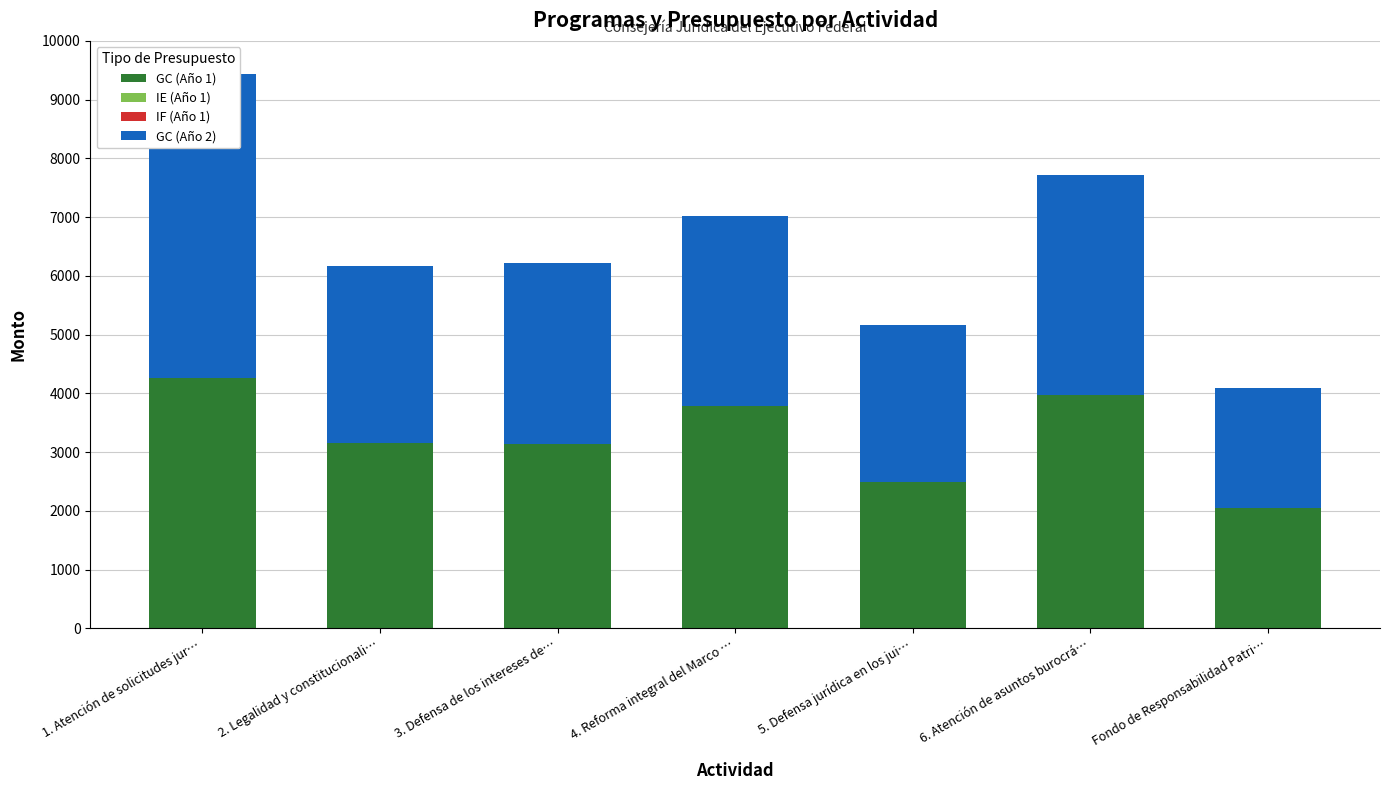

Reading left to right, what are all the values shown in this chart?

GC (Año 1): 1. Atención de solicitudes jur…=4257	2. Legalidad y constitucionali…=3161	3. Defensa de los intereses de…=3146	4. Reforma integral del Marco …=3793	5. Defensa jurídica en los jui…=2497	6. Atención de asuntos burocrá…=3973	Fondo de Responsabilidad Patri…=2047
IE (Año 1): 1. Atención de solicitudes jur…=0	2. Legalidad y constitucionali…=0	3. Defensa de los intereses de…=0	4. Reforma integral del Marco …=0	5. Defensa jurídica en los jui…=0	6. Atención de asuntos burocrá…=0	Fondo de Responsabilidad Patri…=0
IF (Año 1): 1. Atención de solicitudes jur…=0	2. Legalidad y constitucionali…=0	3. Defensa de los intereses de…=0	4. Reforma integral del Marco …=0	5. Defensa jurídica en los jui…=0	6. Atención de asuntos burocrá…=0	Fondo de Responsabilidad Patri…=0
GC (Año 2): 1. Atención de solicitudes jur…=5174	2. Legalidad y constitucionali…=3005	3. Defensa de los intereses de…=3067	4. Reforma integral del Marco …=3219	5. Defensa jurídica en los jui…=2671	6. Atención de asuntos burocrá…=3742	Fondo de Responsabilidad Patri…=2047